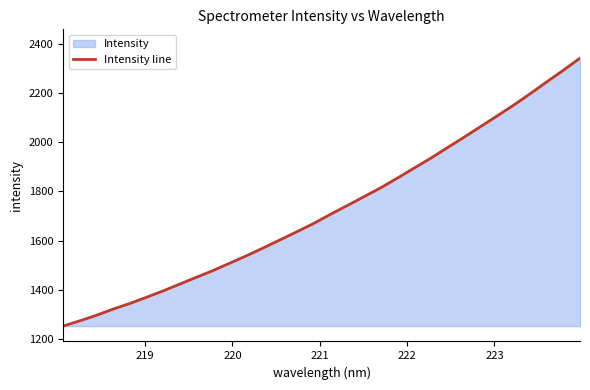

What is the maximum value shown in the chart?

2343.6